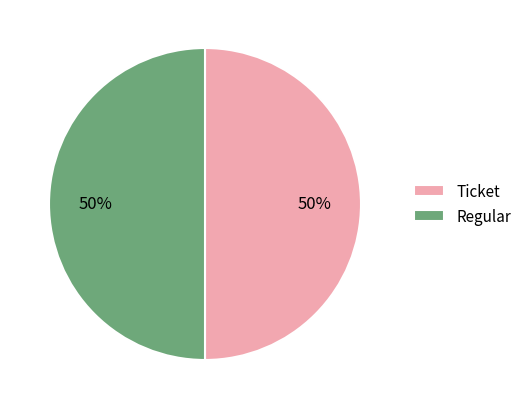

The Regular slice represents 57% of the pie. True or false?

False